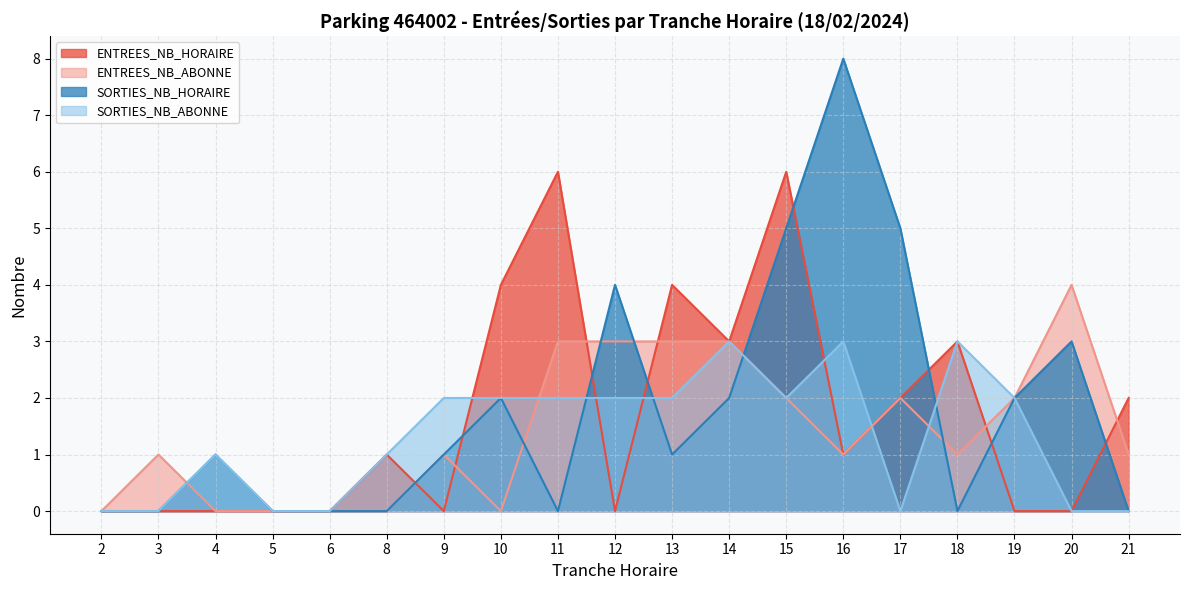

How many lines are shown in the chart?

4